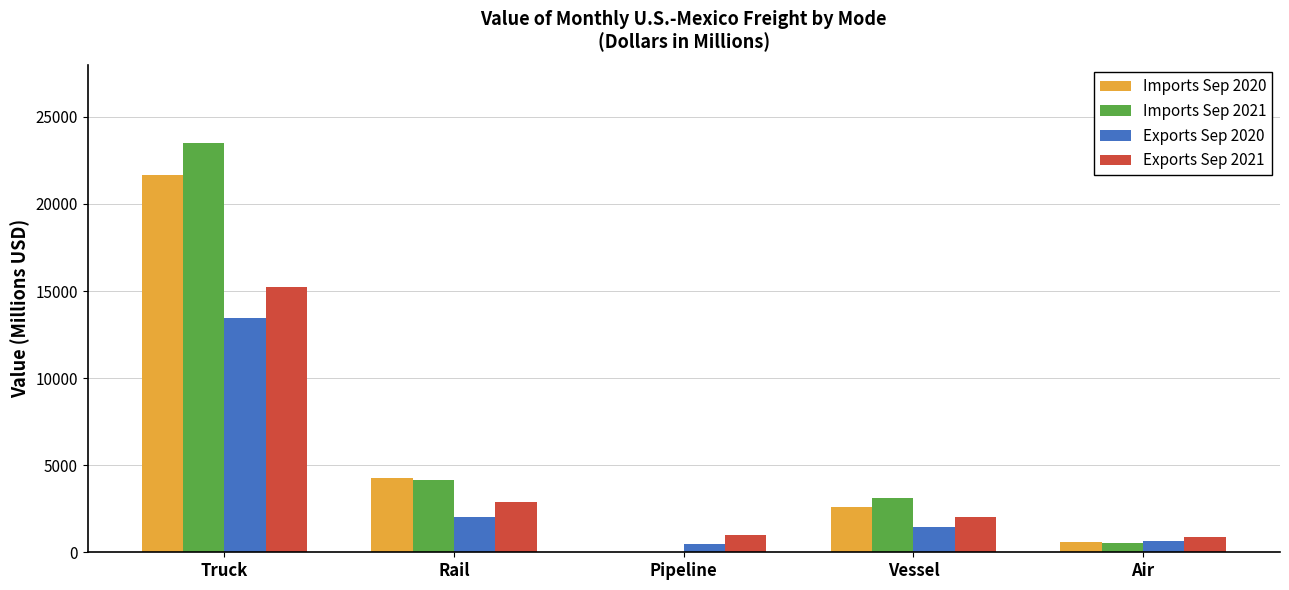

Which series changed the most between Truck and Rail?

Imports Sep 2021